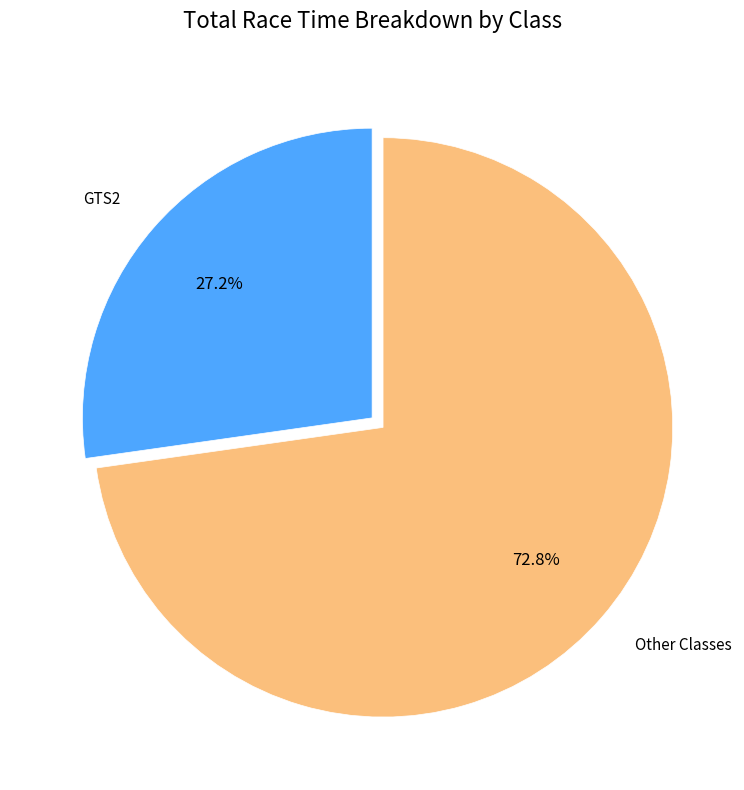

What is the total percentage of Other Classes and GTS2?

100.0%